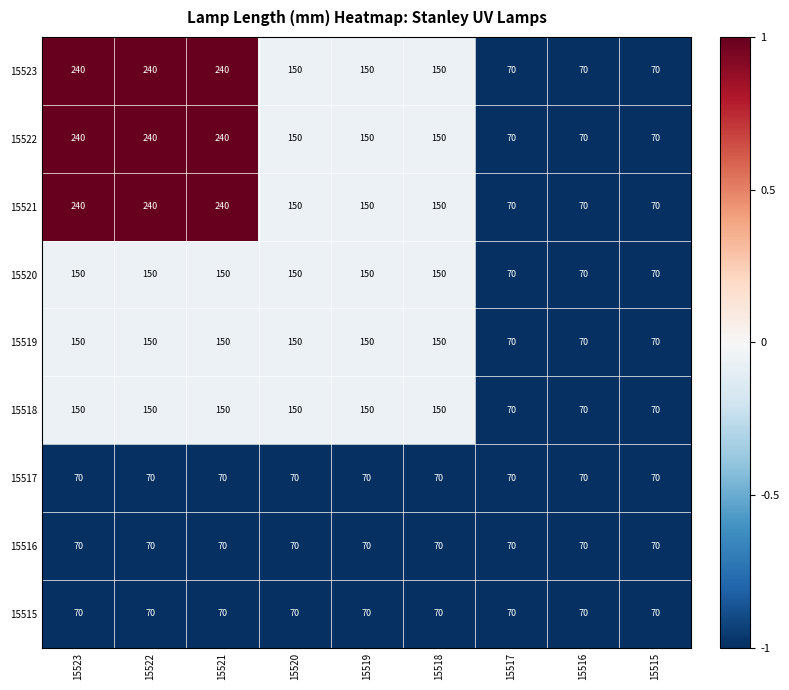

The value of 15523 at 15521 is 392. True or false?

False